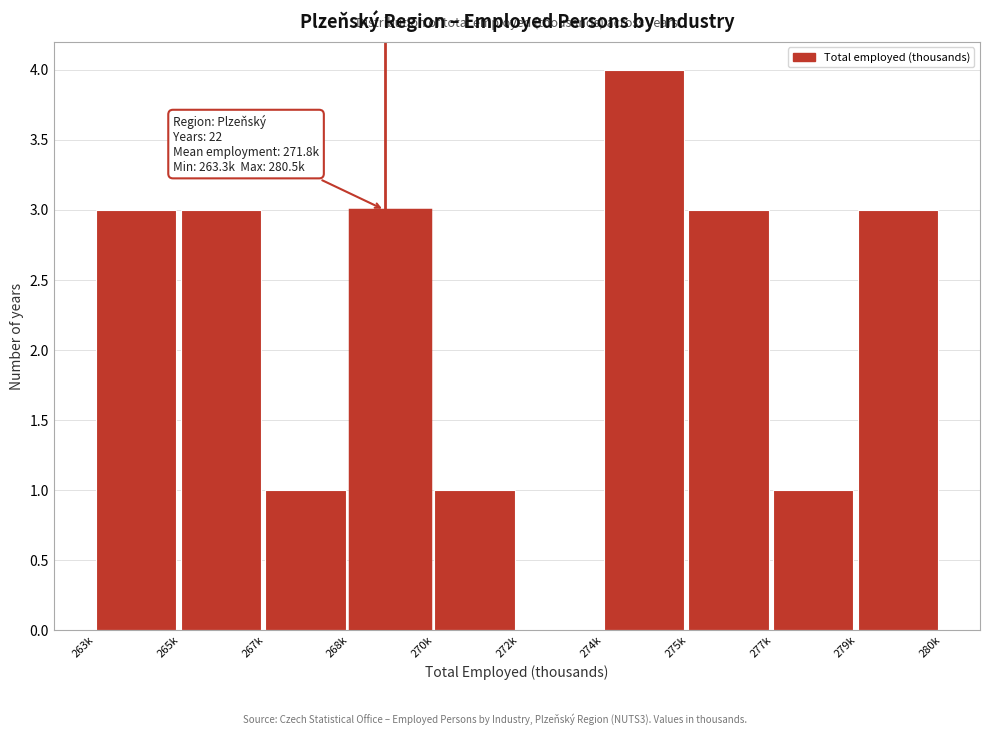

Reading right to left, what are all the values shown in this chart?

279k=3	277k=1	275k=3	274k=4	272k=0	270k=1	268k=3	267k=1	265k=3	263k=3